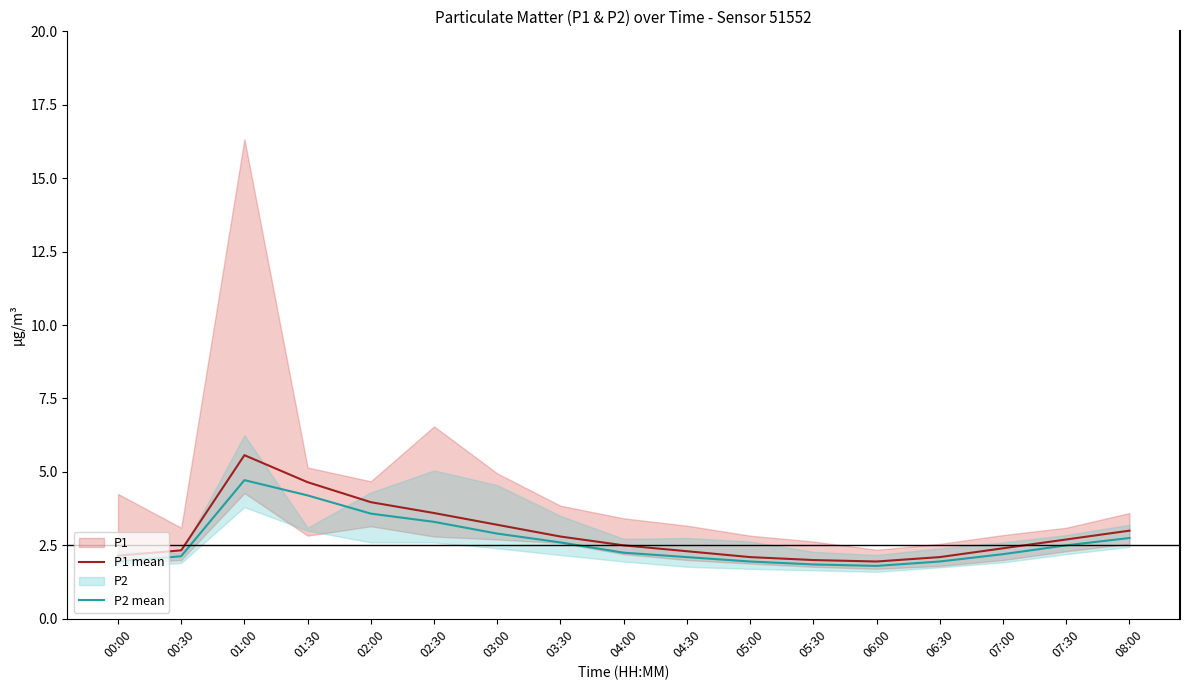

At which label is P1 mean closest to 3?

08:00